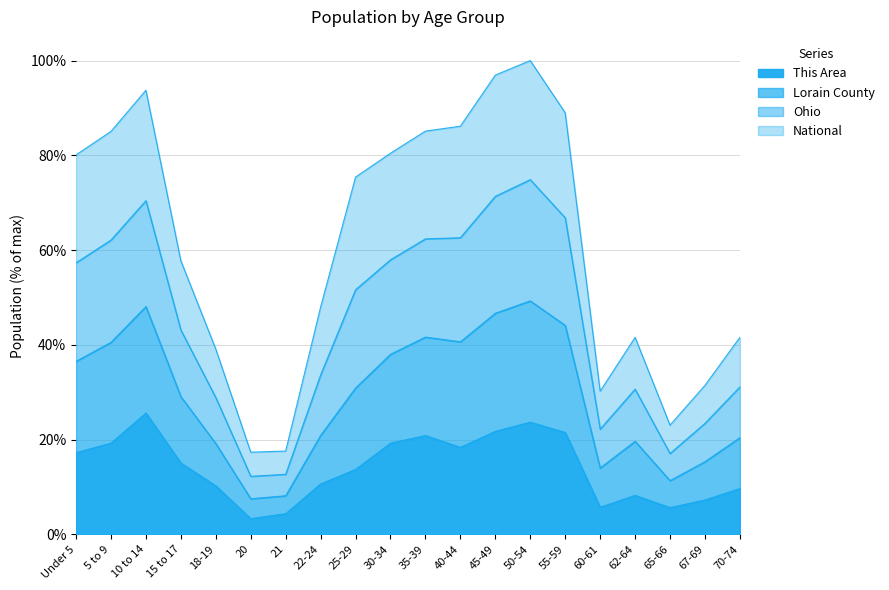

At which label does This Area reach its peak?

10 to 14